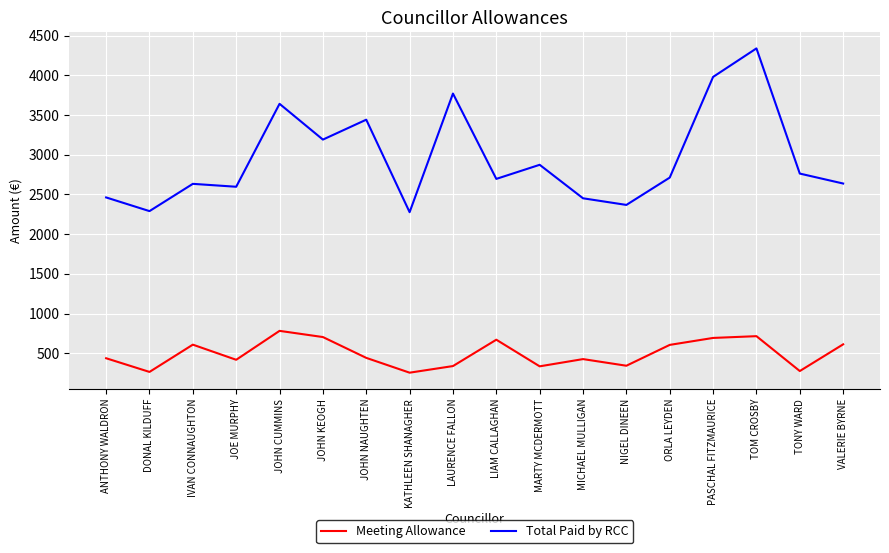

Read the Total Paid by RCC value at TOM CROSBY.

4338.3